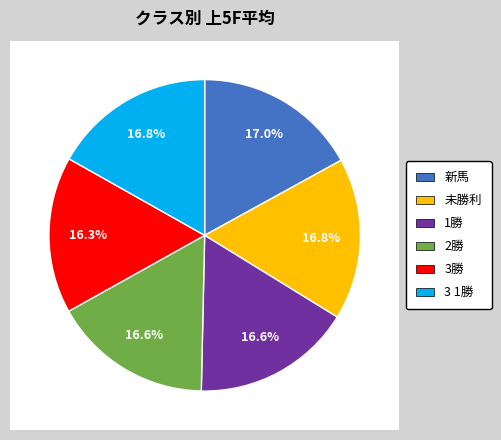

Combined, what portion of the pie is 3勝 and 2勝?

32.8%